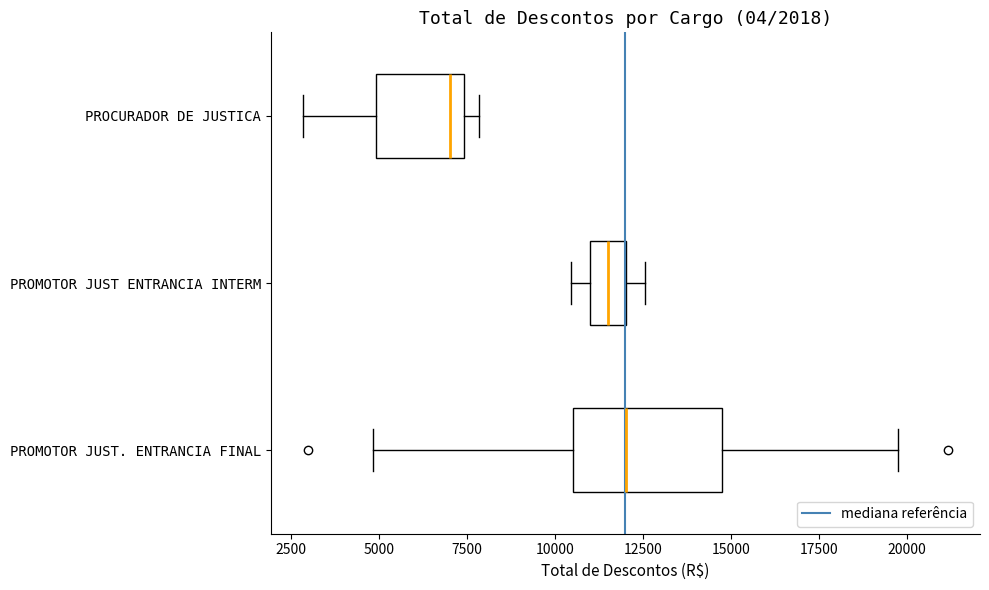

Which box is the widest, from its left edge to its right edge?

PROMOTOR JUST. ENTRANCIA FINAL